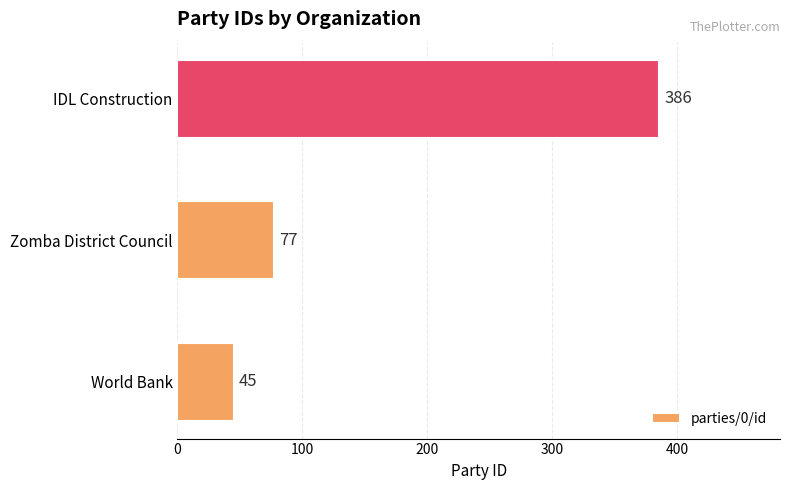

Reading top to bottom, transcribe all the data shown in this chart.

IDL Construction=386	Zomba District Council=77	World Bank=45